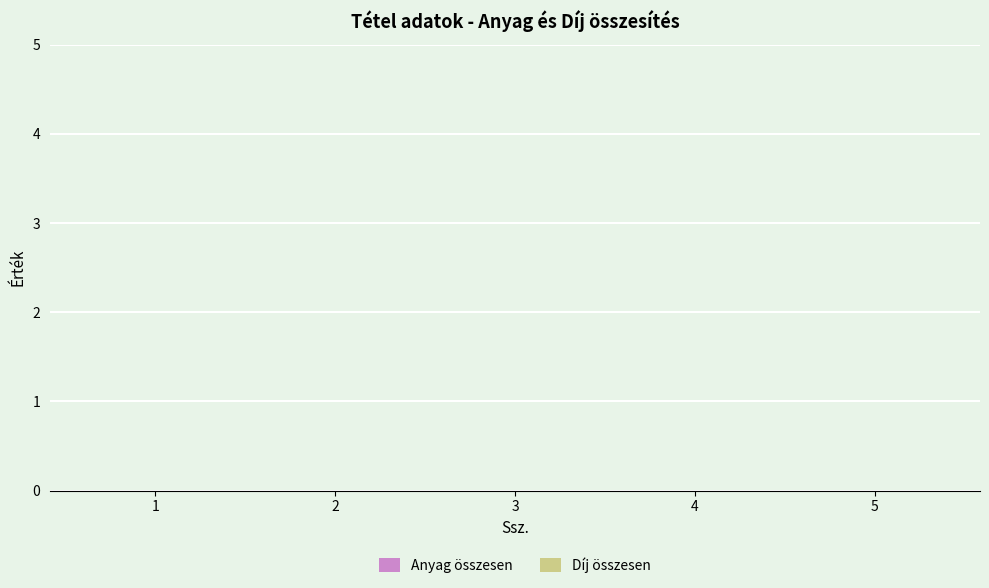

The Díj összesen series shows 0 at 4. True or false?

True